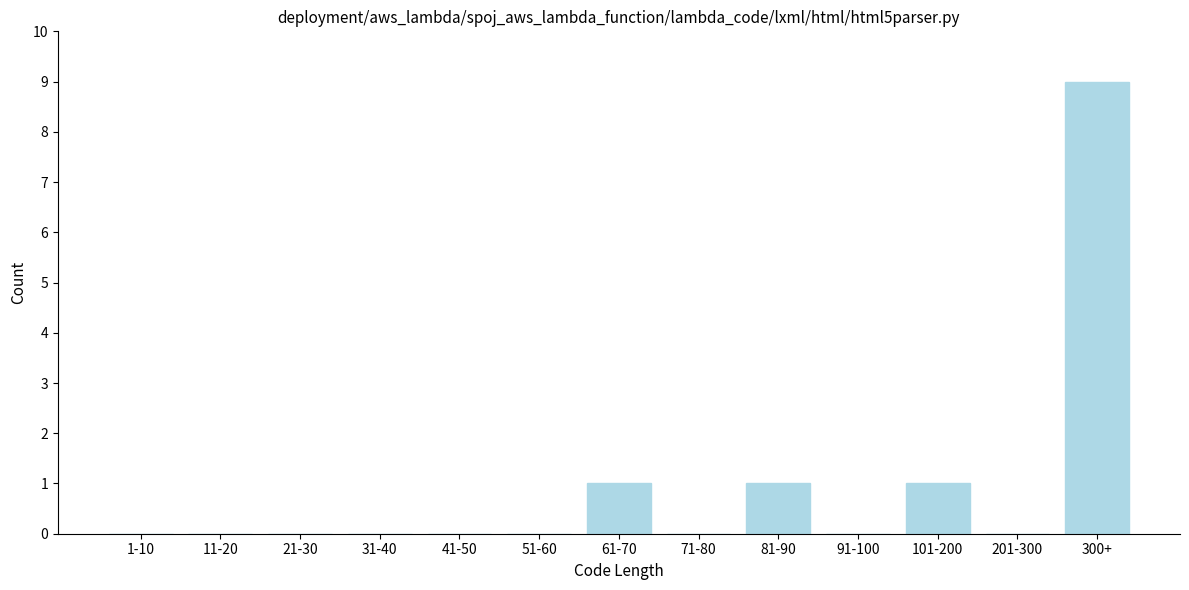

Reading left to right, what are all the values shown in this chart?

1-10=0	11-20=0	21-30=0	31-40=0	41-50=0	51-60=0	61-70=1	71-80=0	81-90=1	91-100=0	101-200=1	201-300=0	300+=9